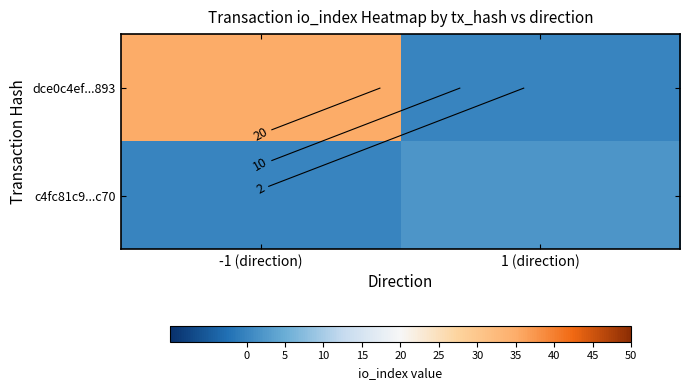

How many values in dce0c4ef...893 are above zero?

1